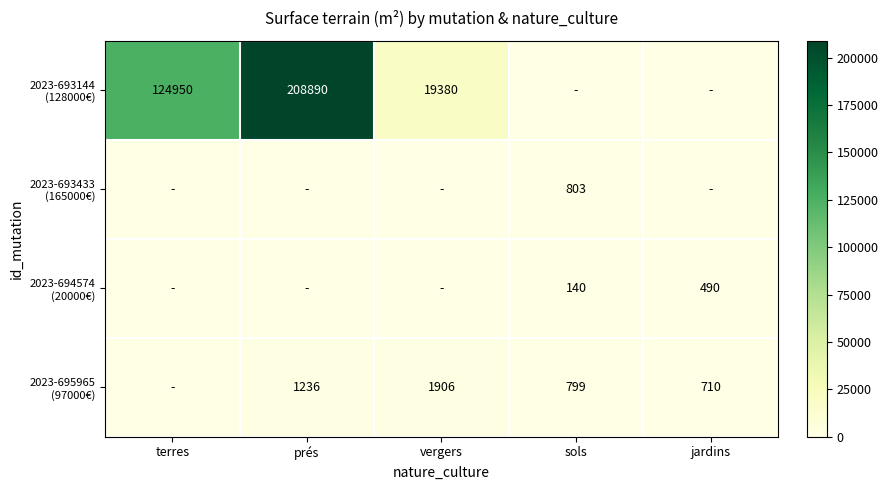

The value of 2023-694574 (20000€) at terres is 323. True or false?

False